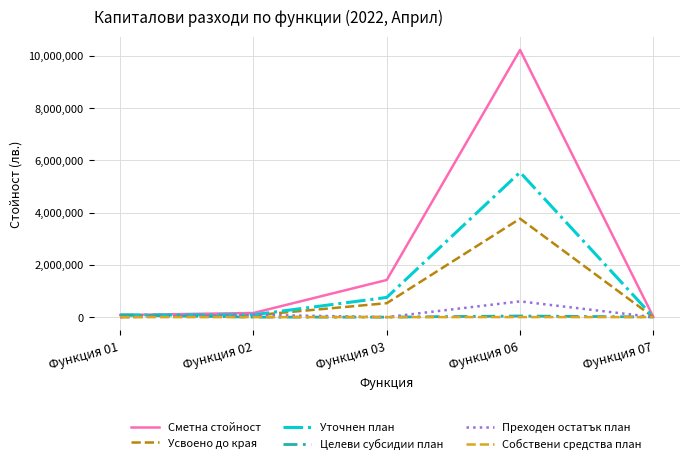

Count the number of data series in this chart.

6